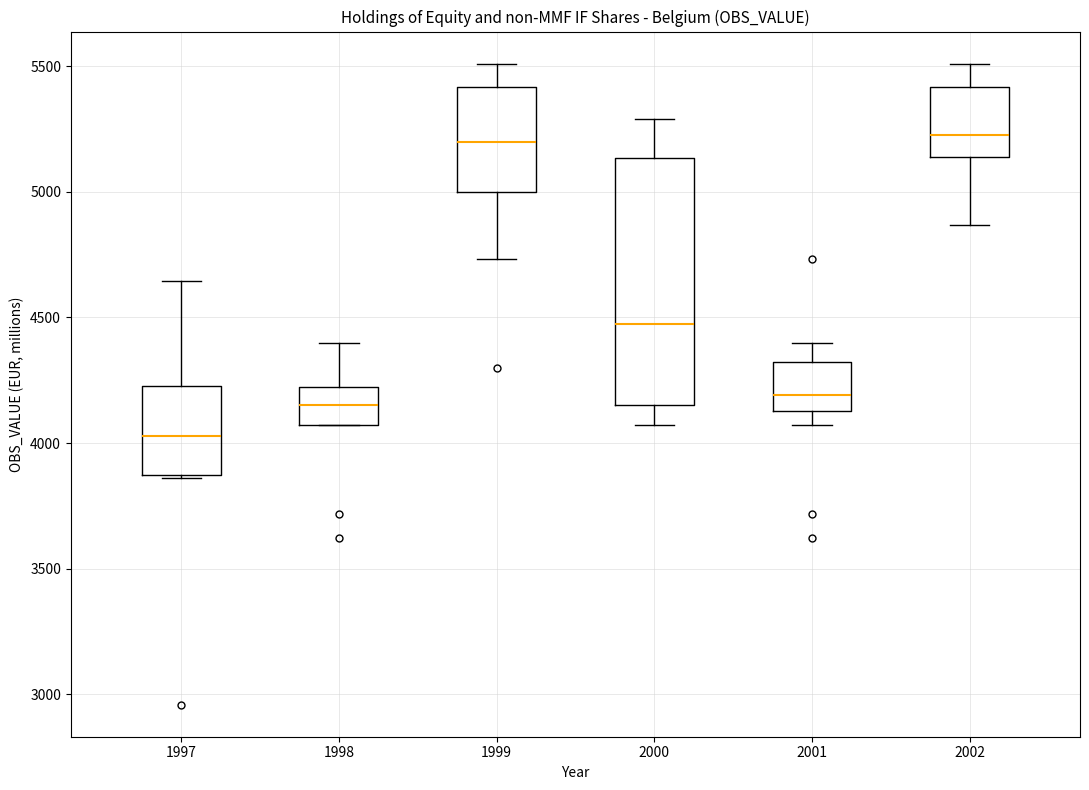

Which box is the tallest, from its lower edge to its upper edge?

2000